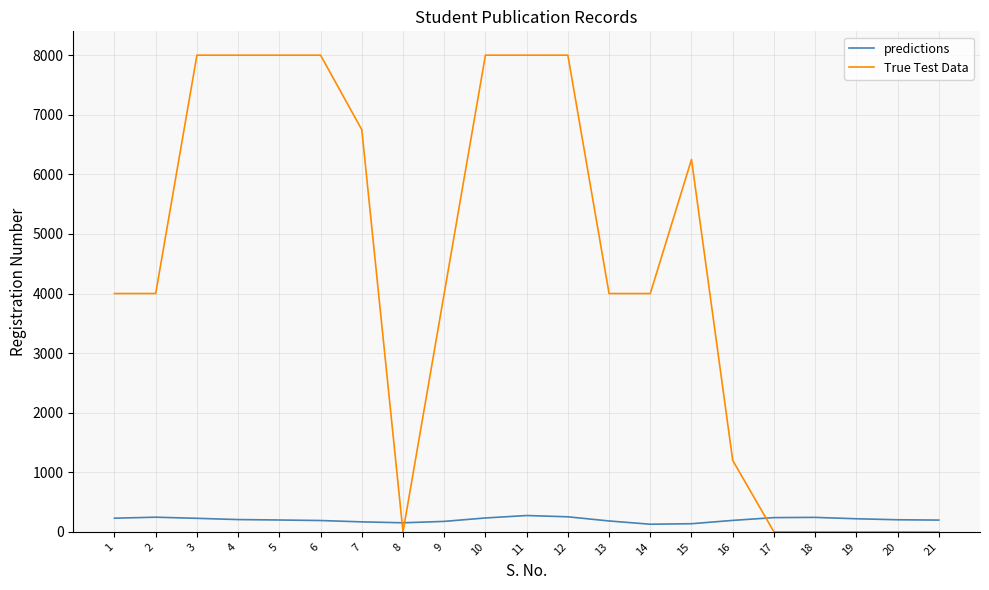

Which series has the largest total across all categories?

True Test Data